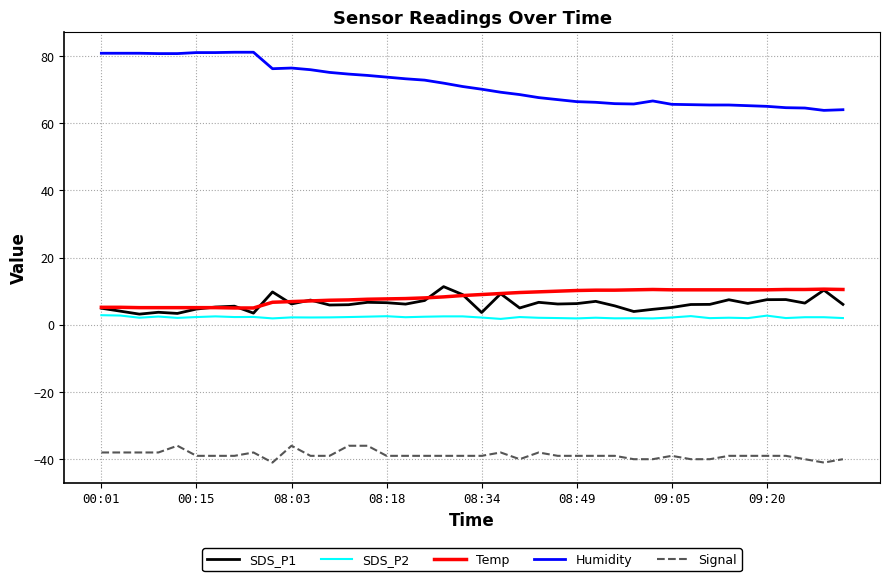

Which series has the largest total across all categories?

Humidity